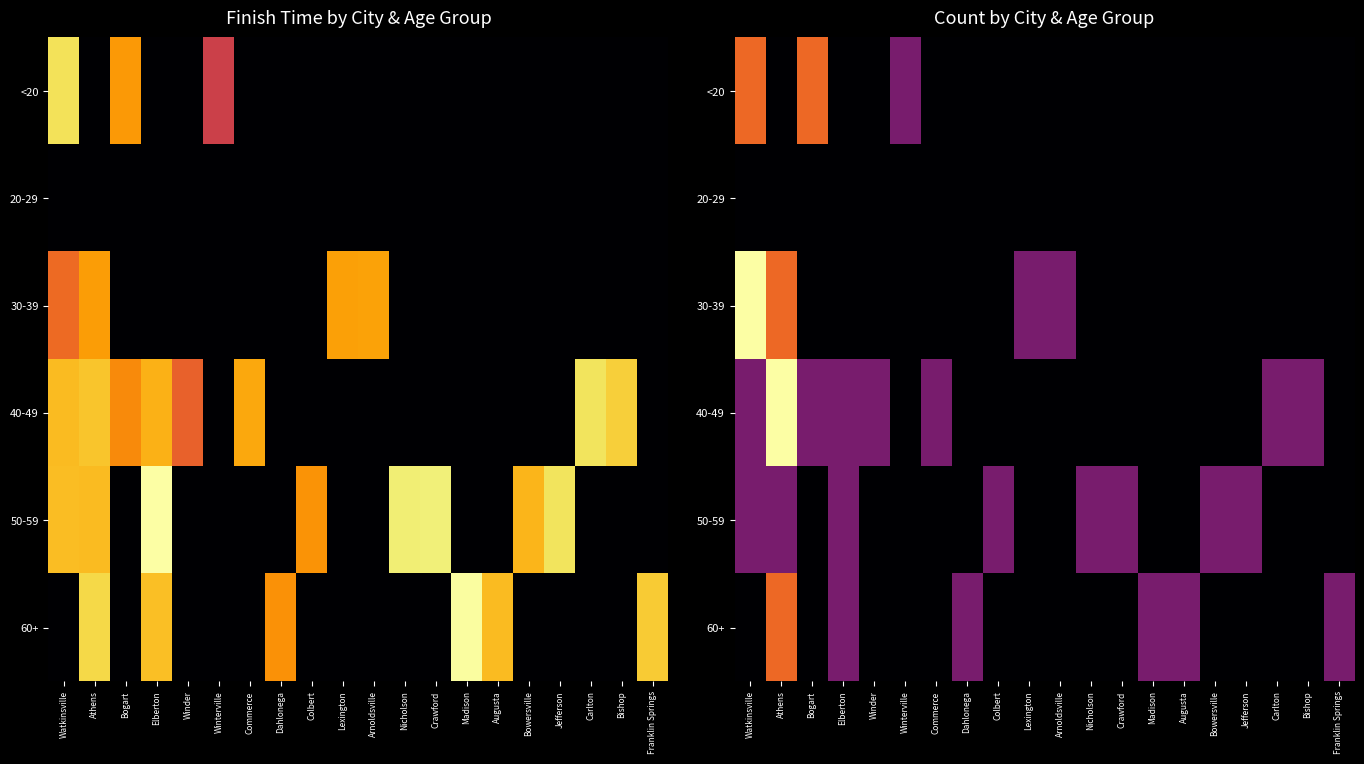

List the labels in order of 40-49 value, largest first.

Athens, Watkinsville, Bogart, Elberton, Winder, Commerce, Carlton, Bishop, Winterville, Dahlonega, Colbert, Lexington, Arnoldsville, Nicholson, Crawford, Madison, Augusta, Bowersville, Jefferson, Franklin Springs